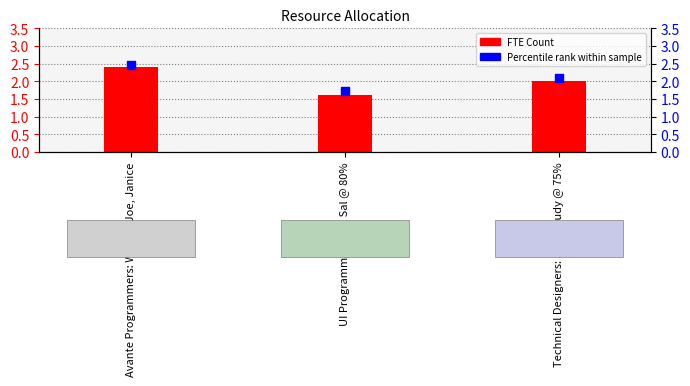

What are all the series names shown in the legend?

FTE Count, Percentile rank